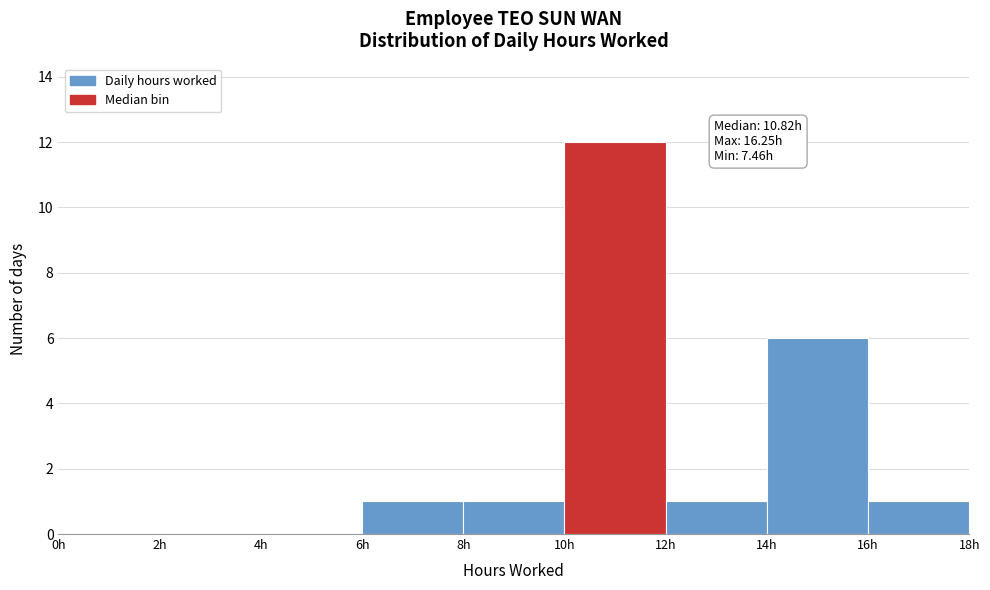

Which range on the x-axis has the tallest bar?

10 to 12